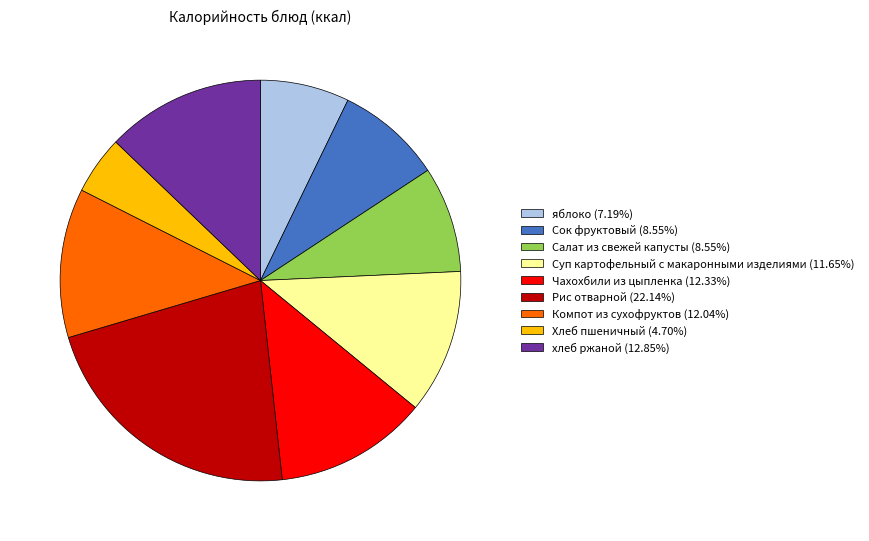

How many slices are in this pie chart?

9